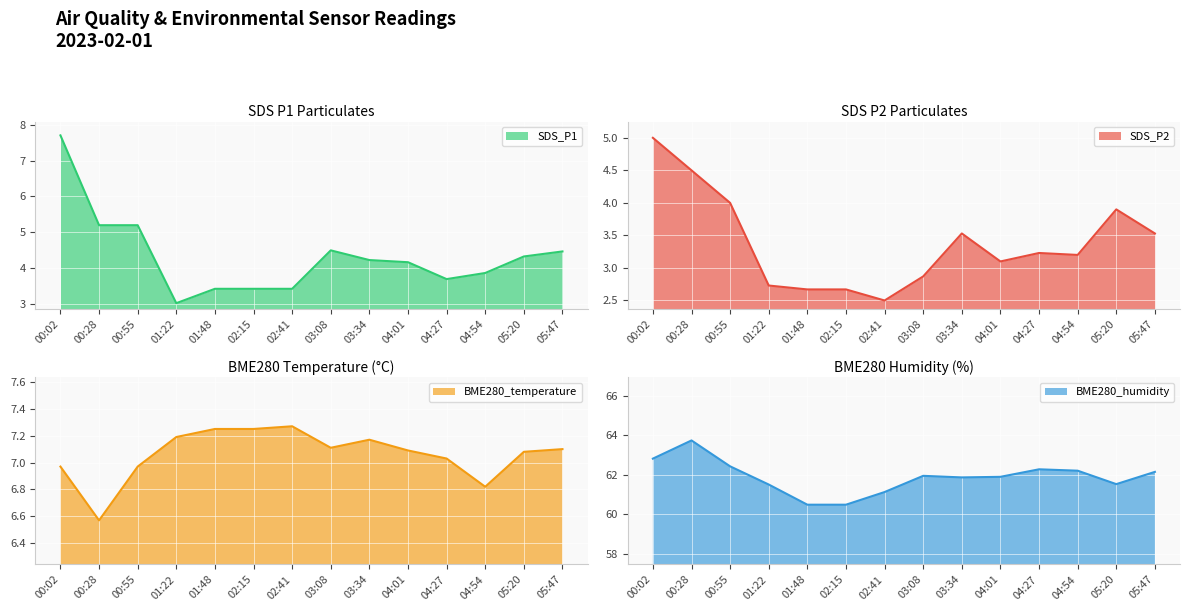

What is the total value across all series at 04:27?

76.2